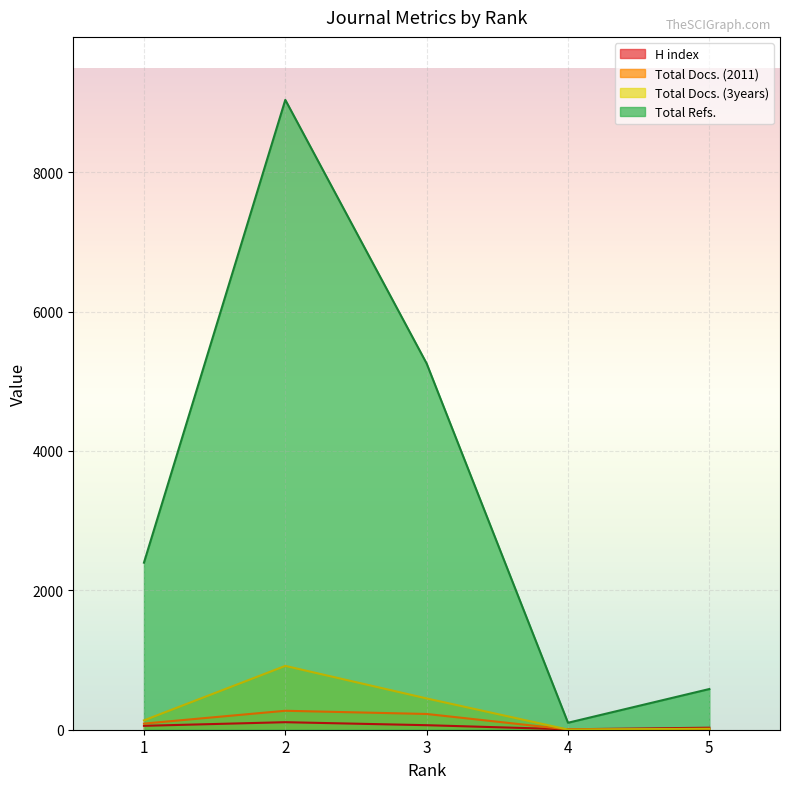

True or false: Total Refs. has a value of 584 at 5.

True